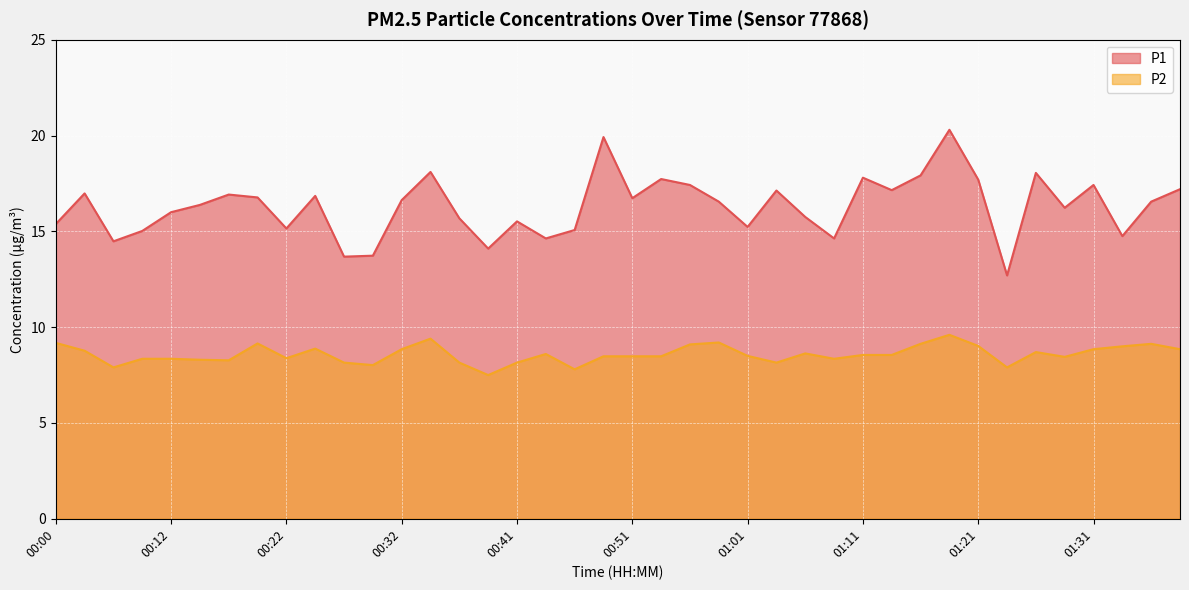

What is the difference between the highest and lowest values at 00:44?

6.0